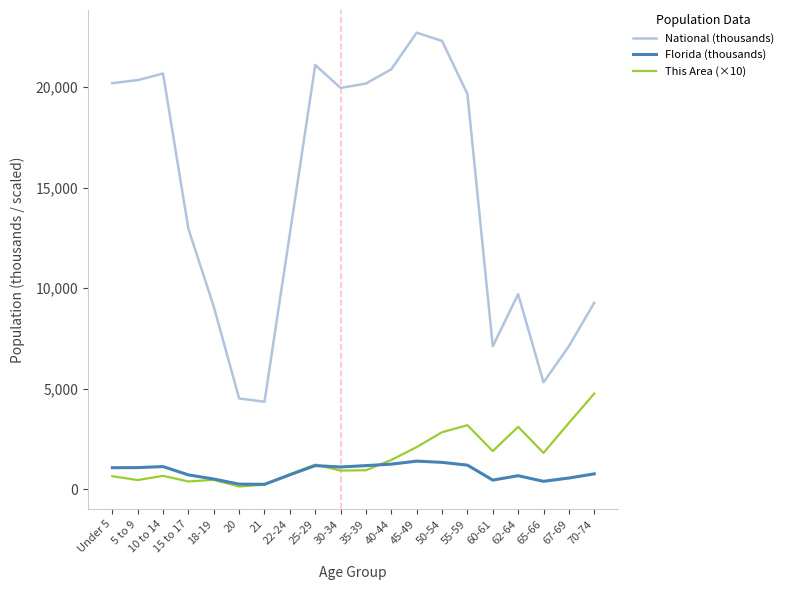

Is it true that This Area (×10) equals 1230.0 at 25-29?

True